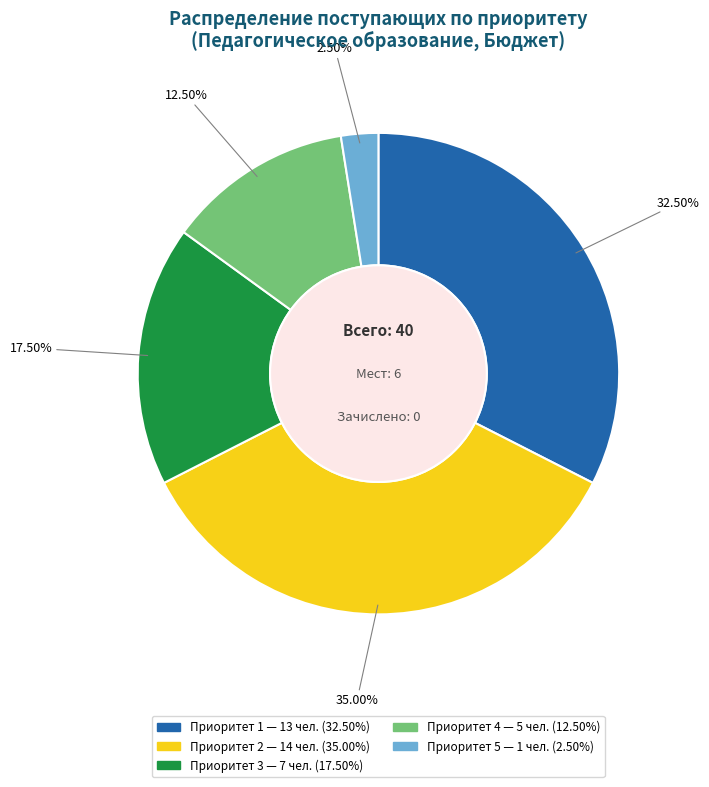

Approximately how many times larger is the value at Приоритет 1 compared to Приоритет 4?

2.6